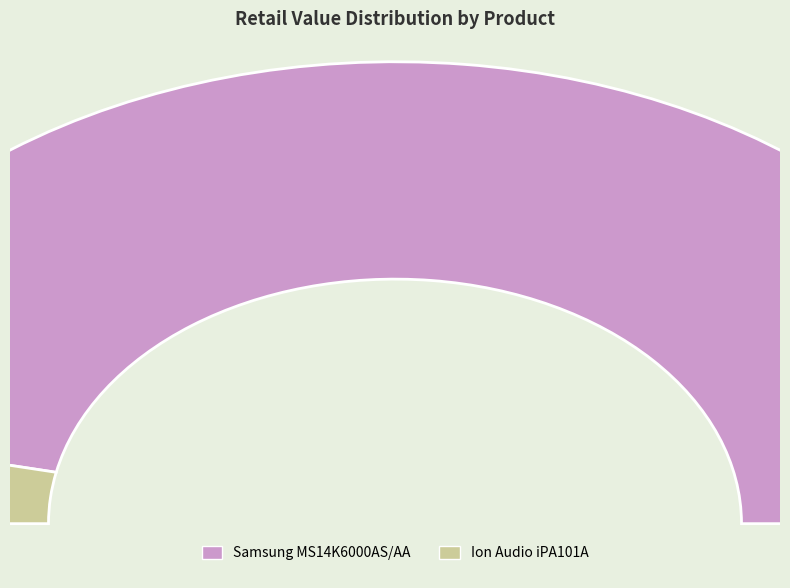

To the nearest percent, what is the difference between the Samsung MS14K6000AS/AA and Ion Audio iPA101A slice percentages?

87%